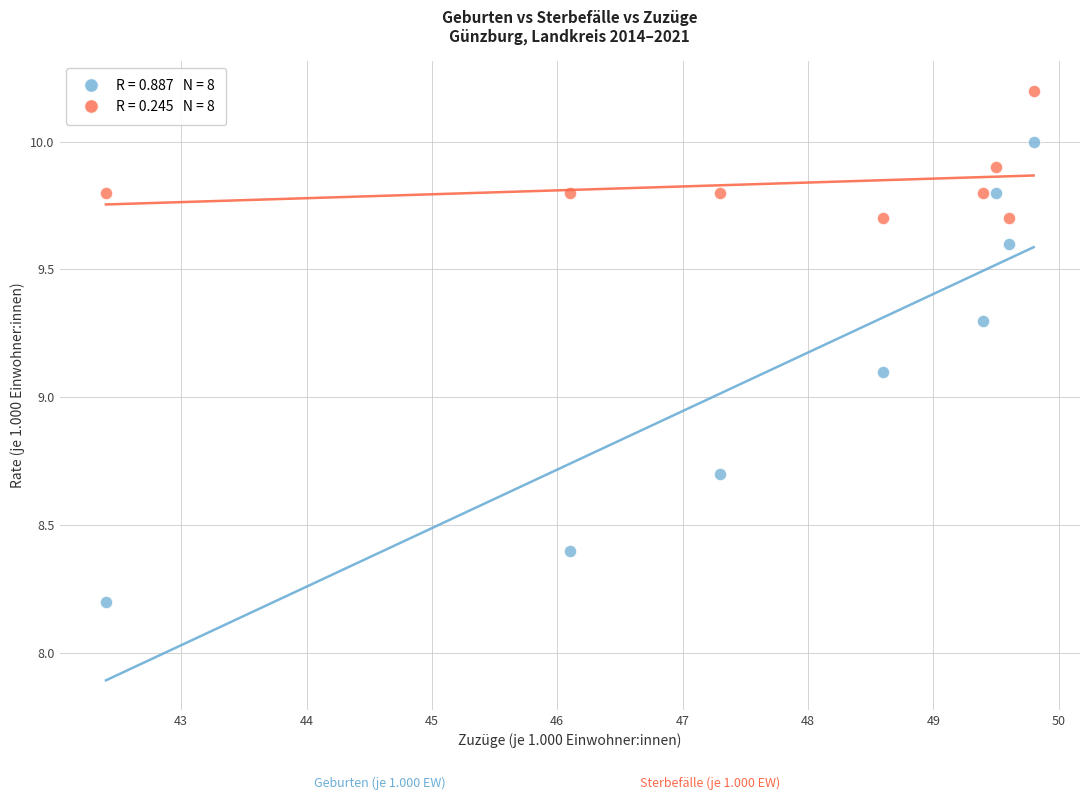

Across all data points, what is the range of Y values (max minus min)?

2.0